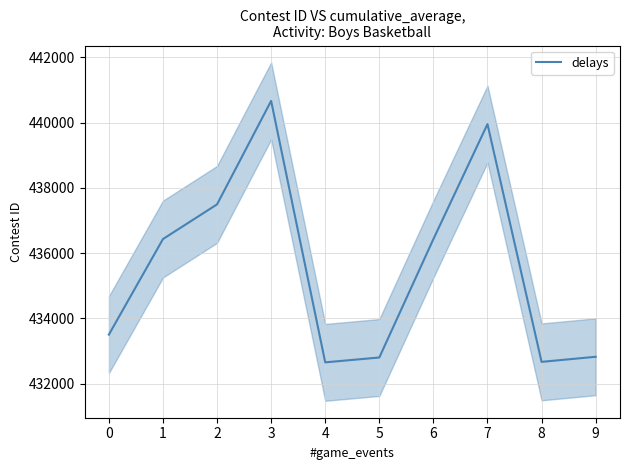

What is the greatest value displayed?

440662